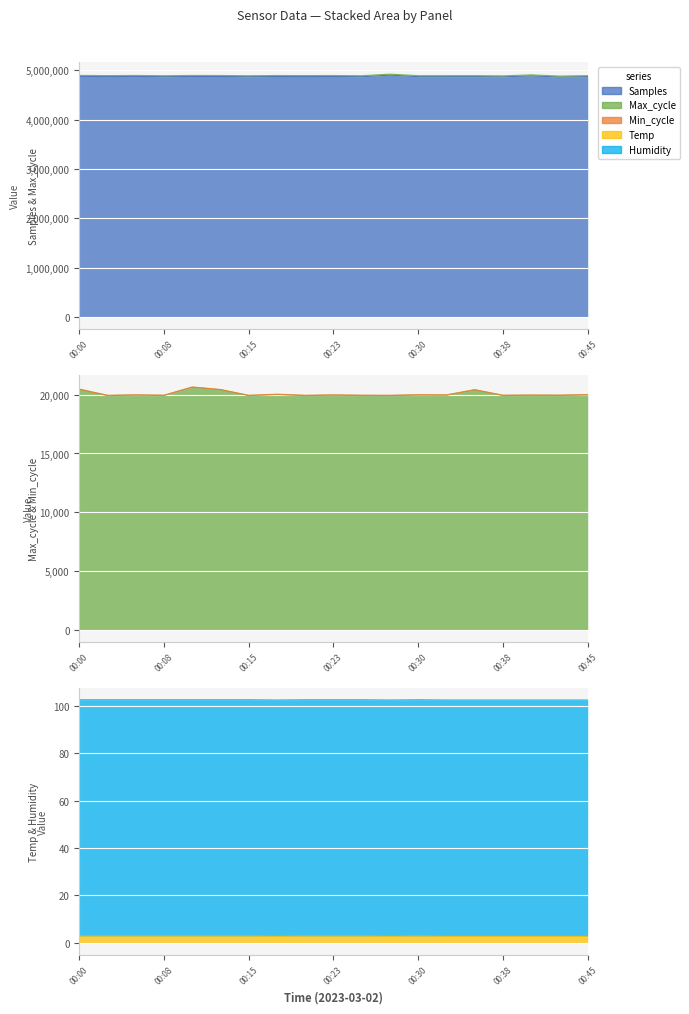

What is the difference between the maximum and minimum values in the Temp series?

0.1